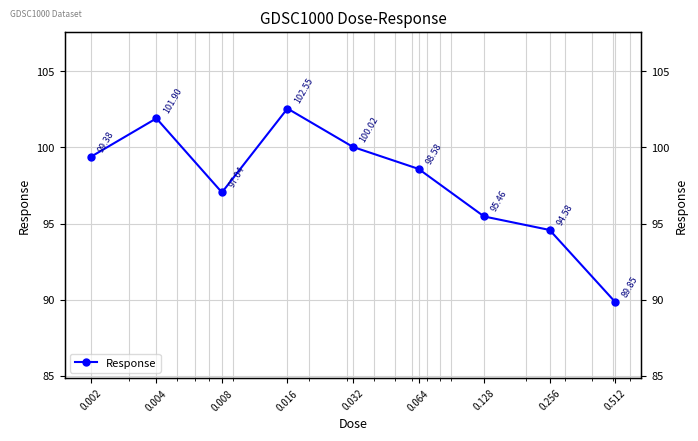

Where is the data nearest to the value 96?

0.128